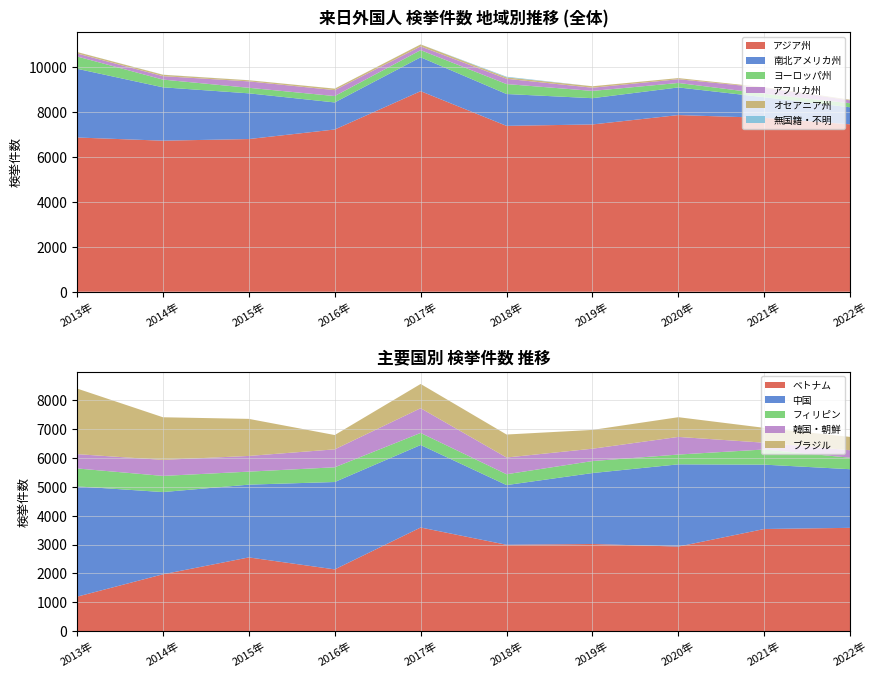

What is the minimum value for アジア州?

6725